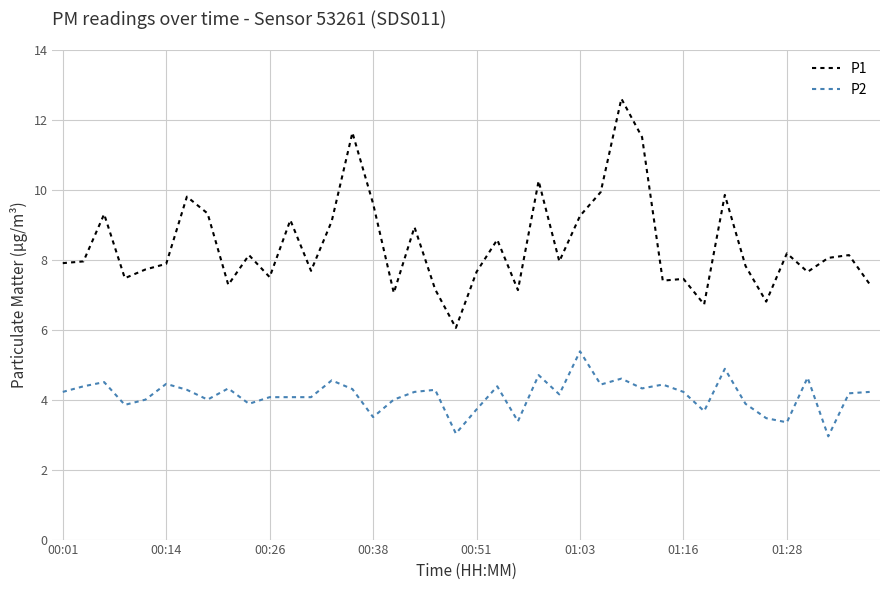

True or false: P2 and P1 intersect in this chart.

False